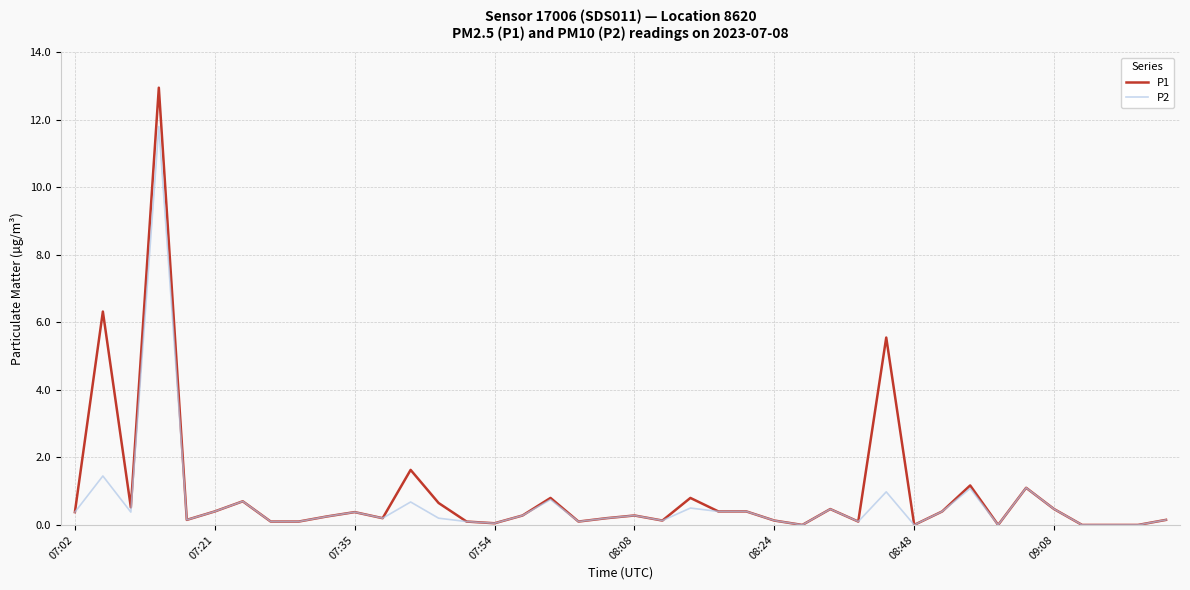

What are all the series names shown in the legend?

P1, P2